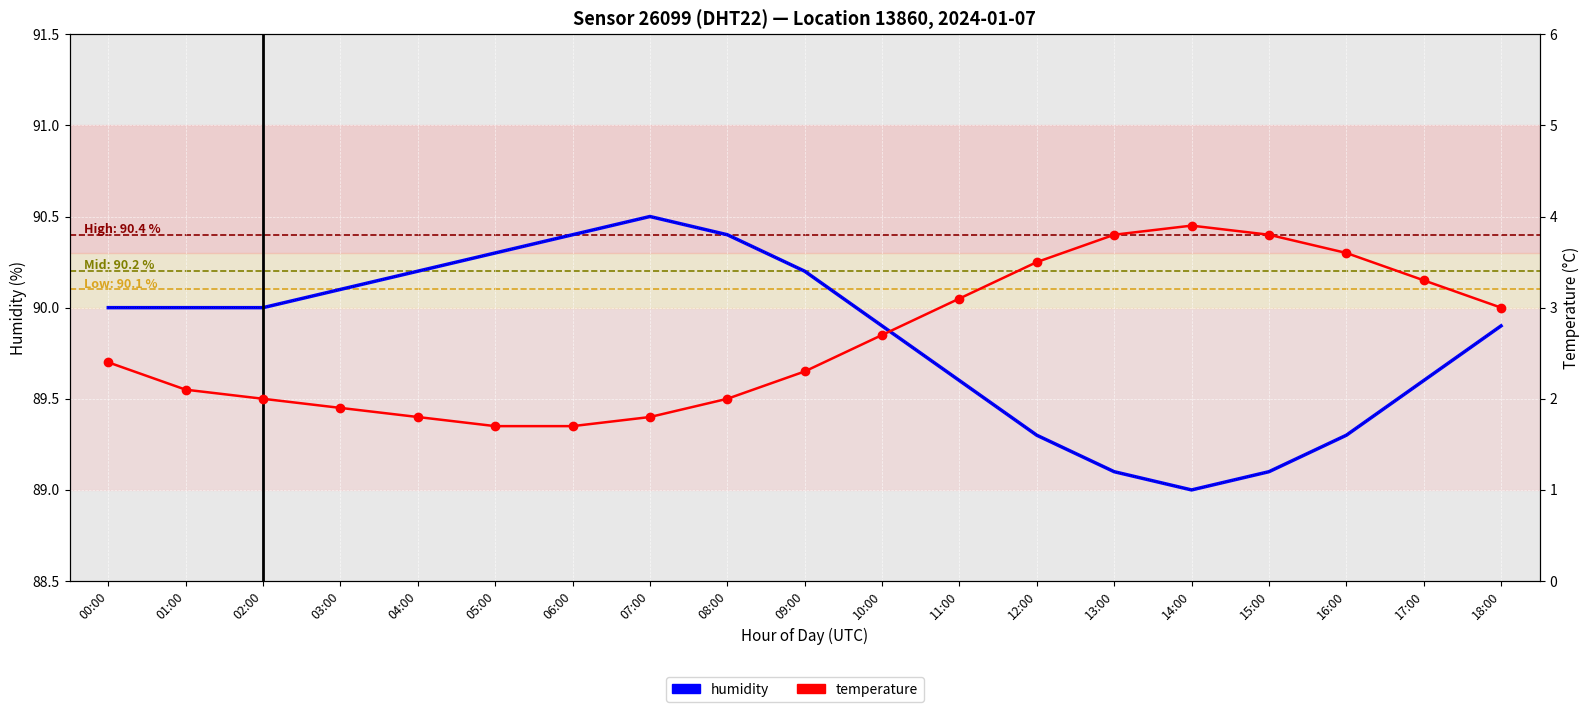

Rank the series at 02:00 from highest to lowest value.

humidity, temperature